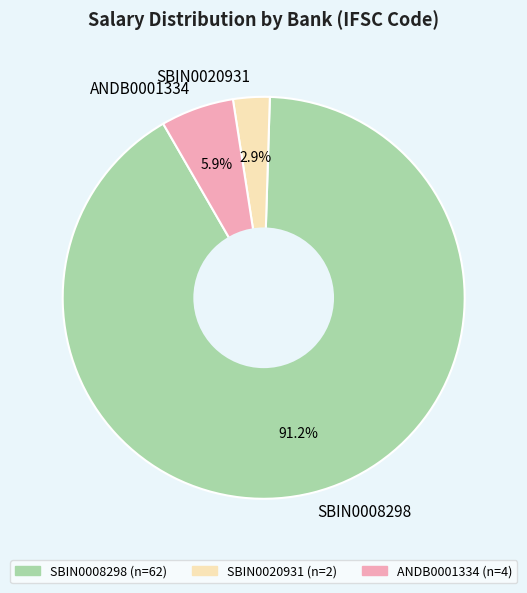

Is it true that SBIN0008298 is 98% of the pie?

False